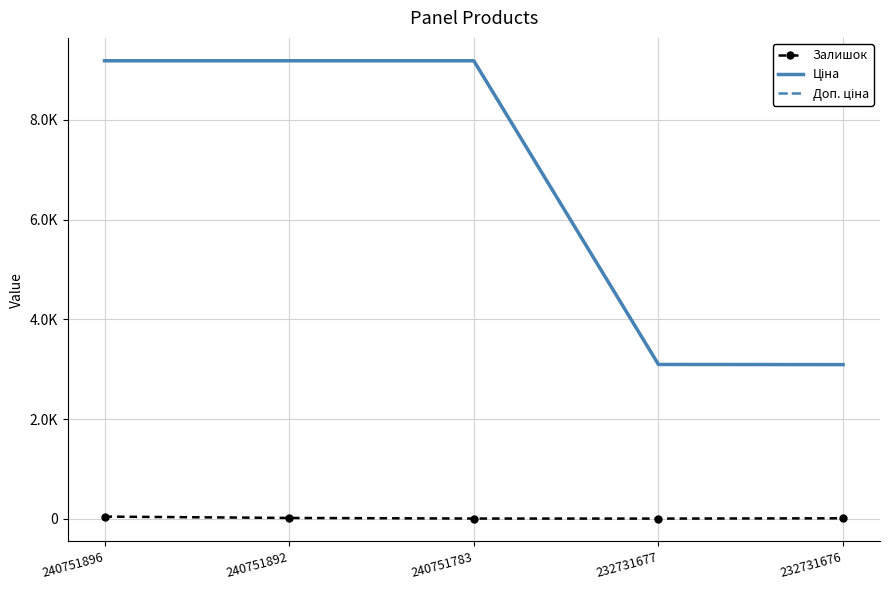

List the labels in order of Ціна value, smallest first.

232731676, 232731677, 240751896, 240751892, 240751783